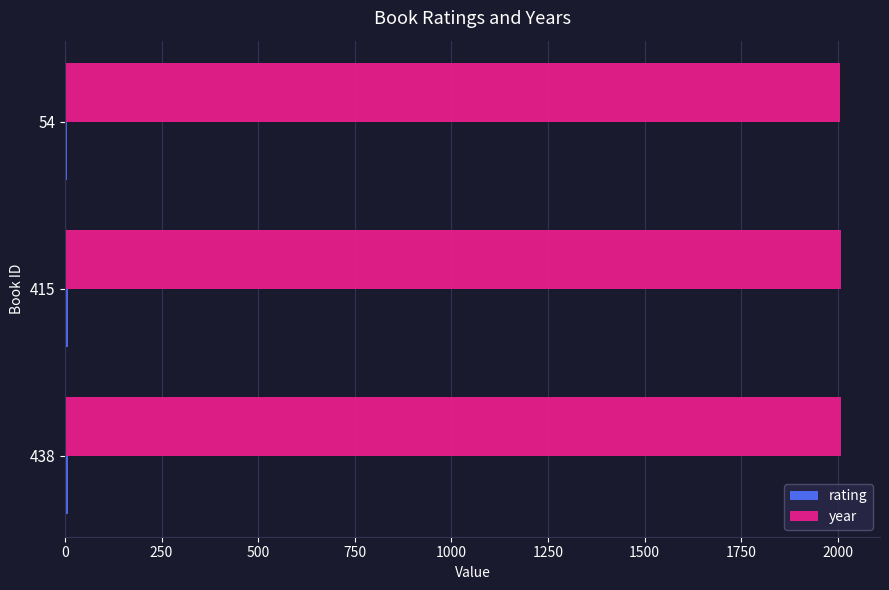

Which series has the largest total across all categories?

year